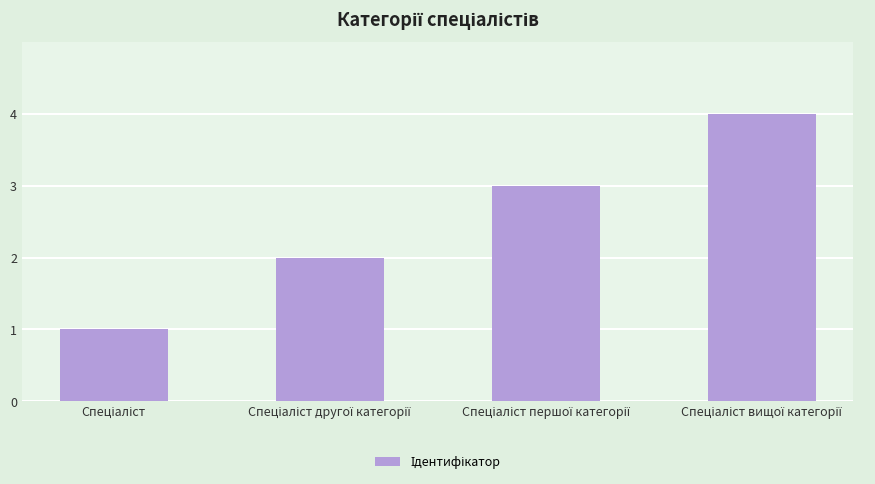

How many data points does each series have?

4